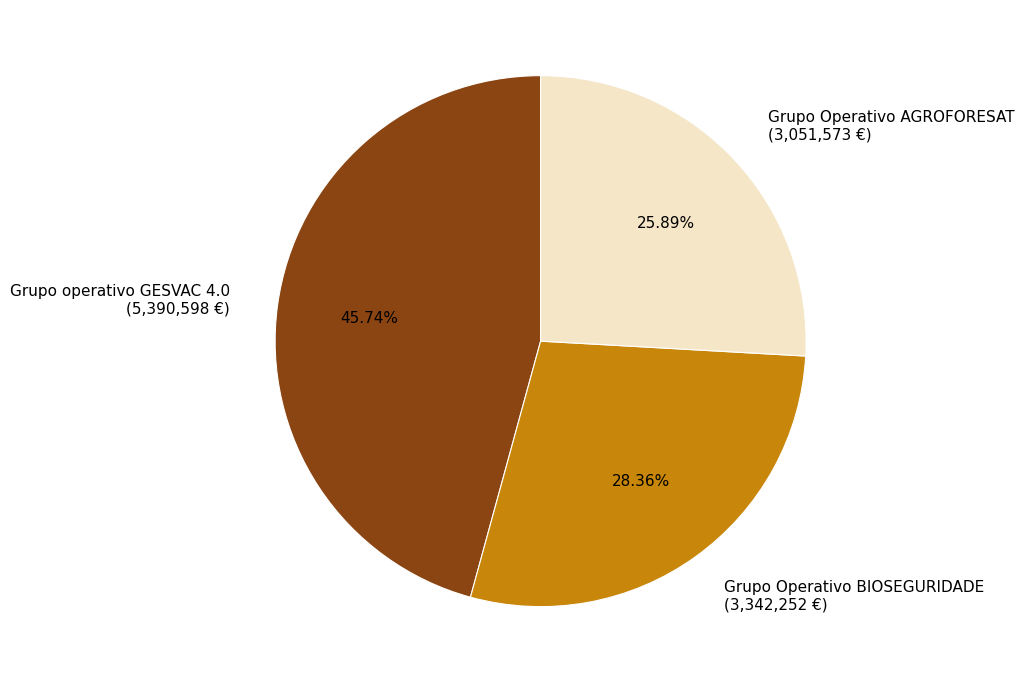

What portion of the pie excludes Grupo Operativo BIOSEGURIDADE?

71.6%